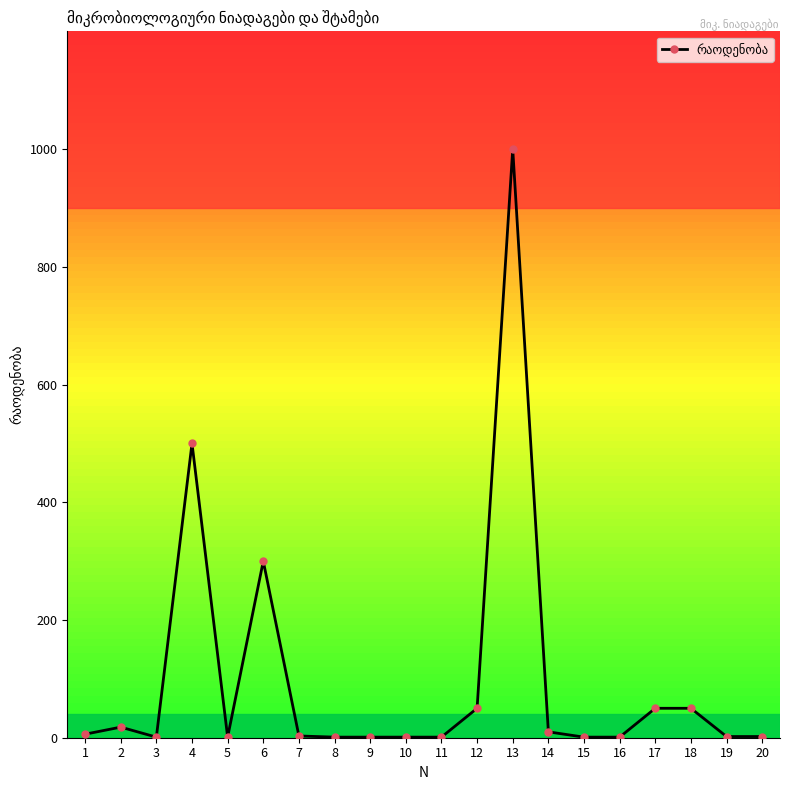

What is the maximum value shown in the chart?

1000